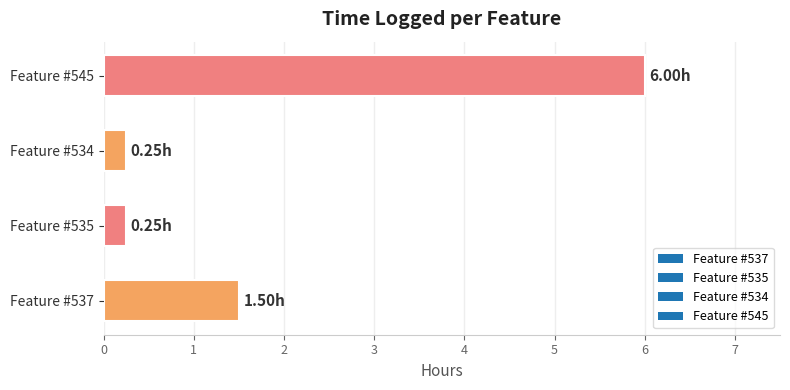

What is the difference between the values at Feature #537 and Feature #545?

4.5